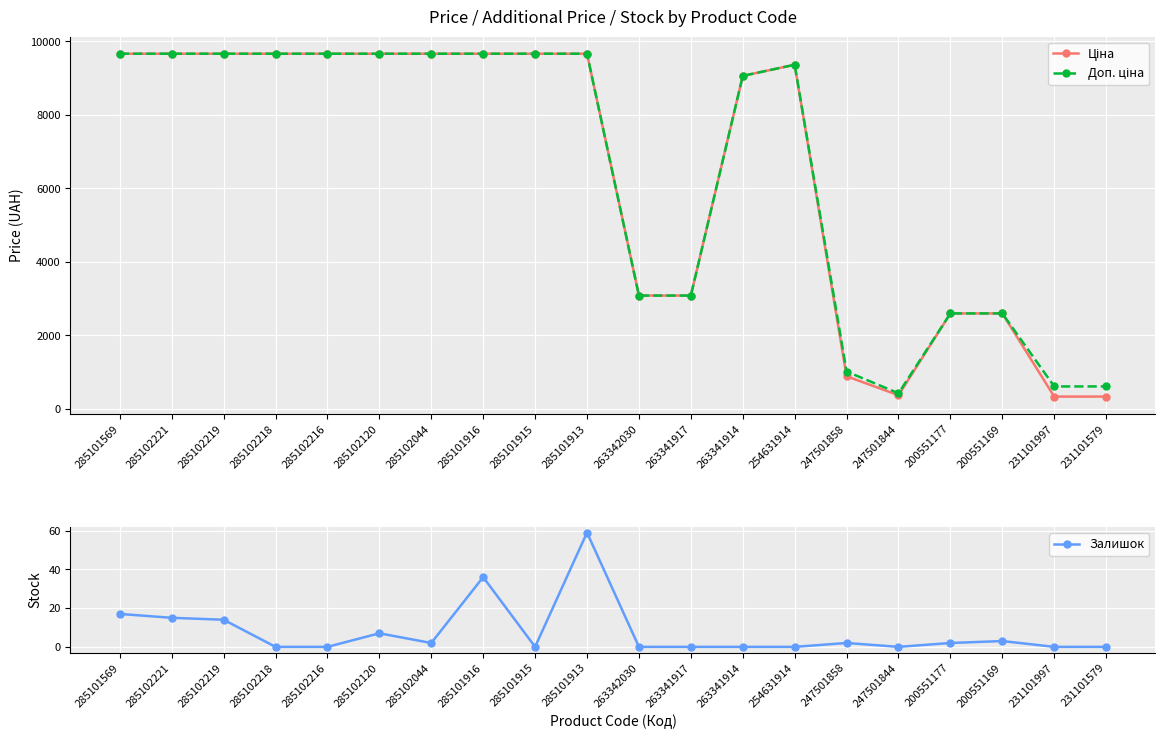

How many data points does each series have?

20